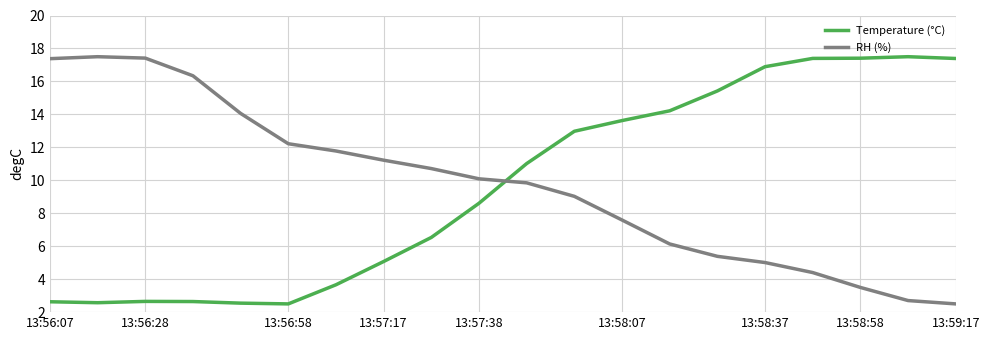

How many intersections are there between Temperature (°C) and RH (%)?

1